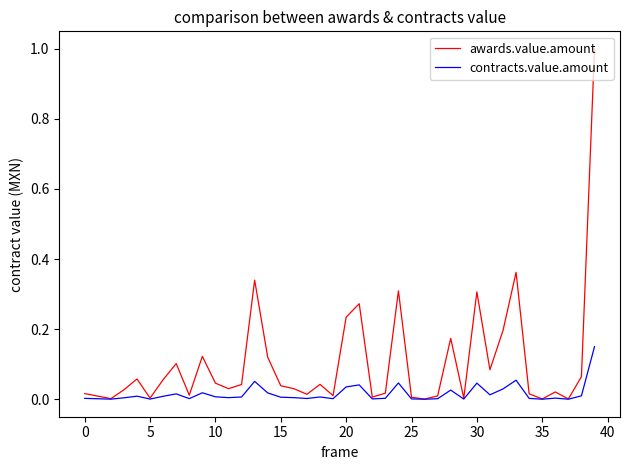

Count the number of categories in the chart.

40